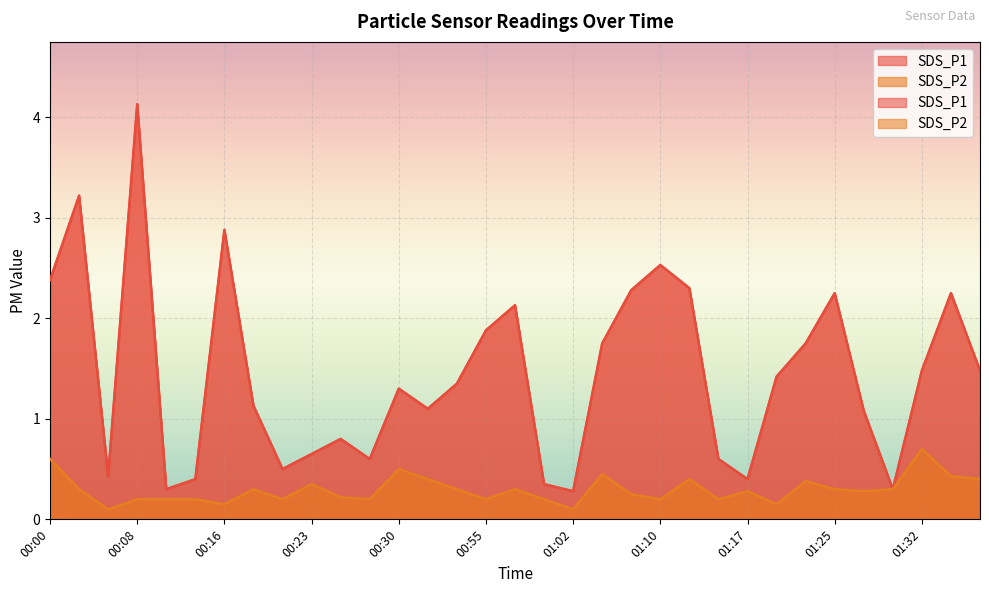

Which category has the lowest value in the SDS_P1 series?

01:02